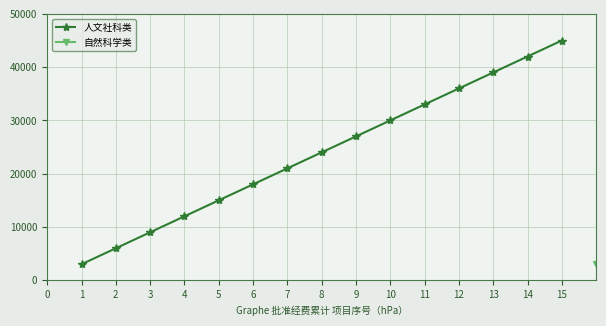

True or false: 自然科学类 has more than 0 interior local peaks.

False